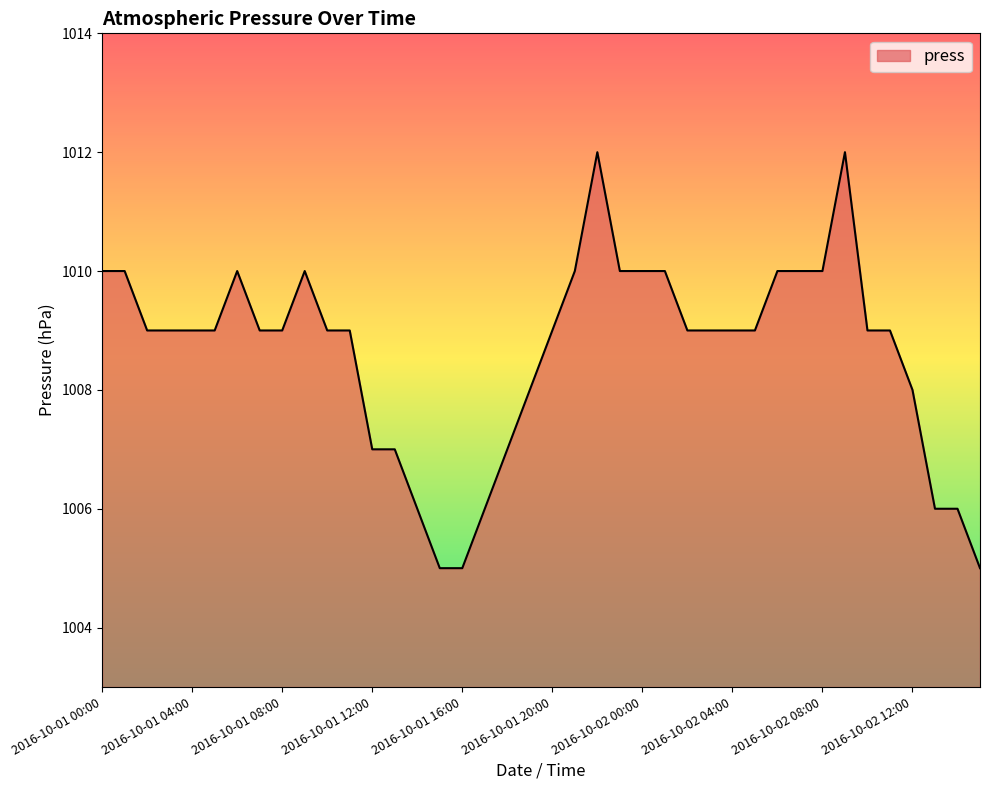

What is the minimum value shown in the chart?

1005